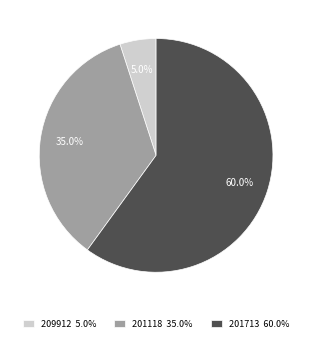

Does any single category account for the majority?

Yes